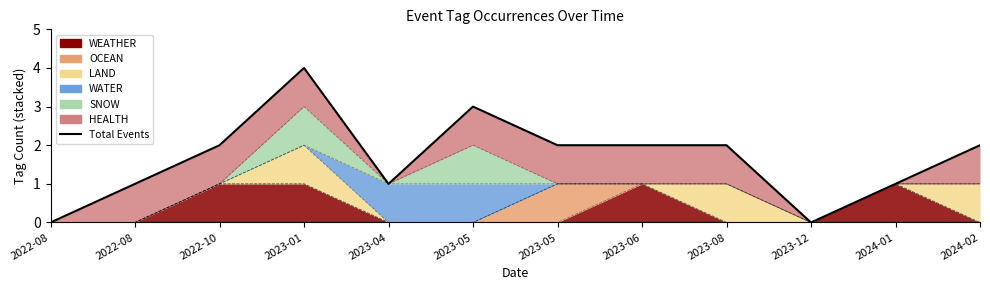

Where is the data nearest to the value 2?

2022-10